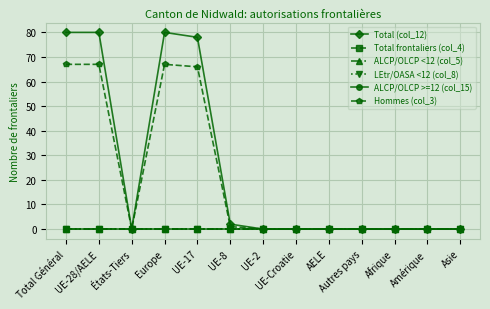

What position from the right is Asie?

1